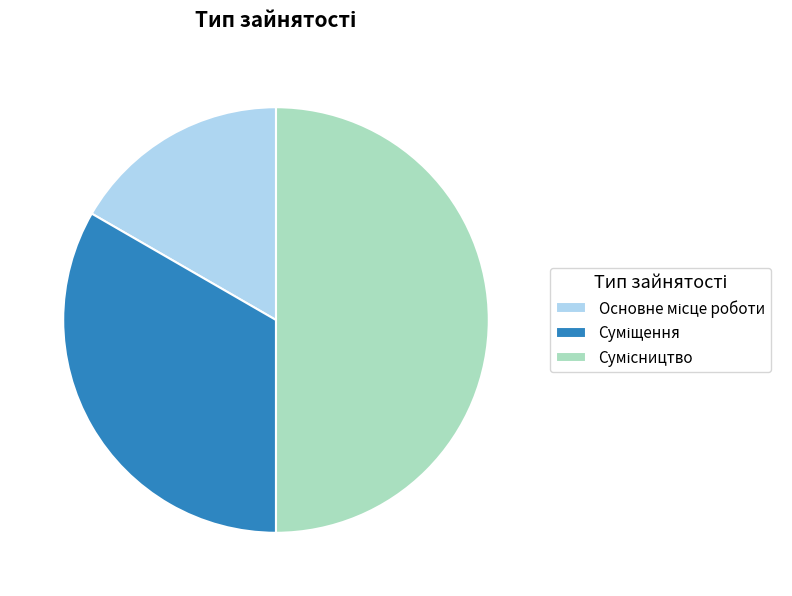

The Сумісництво slice represents 50% of the pie. True or false?

True